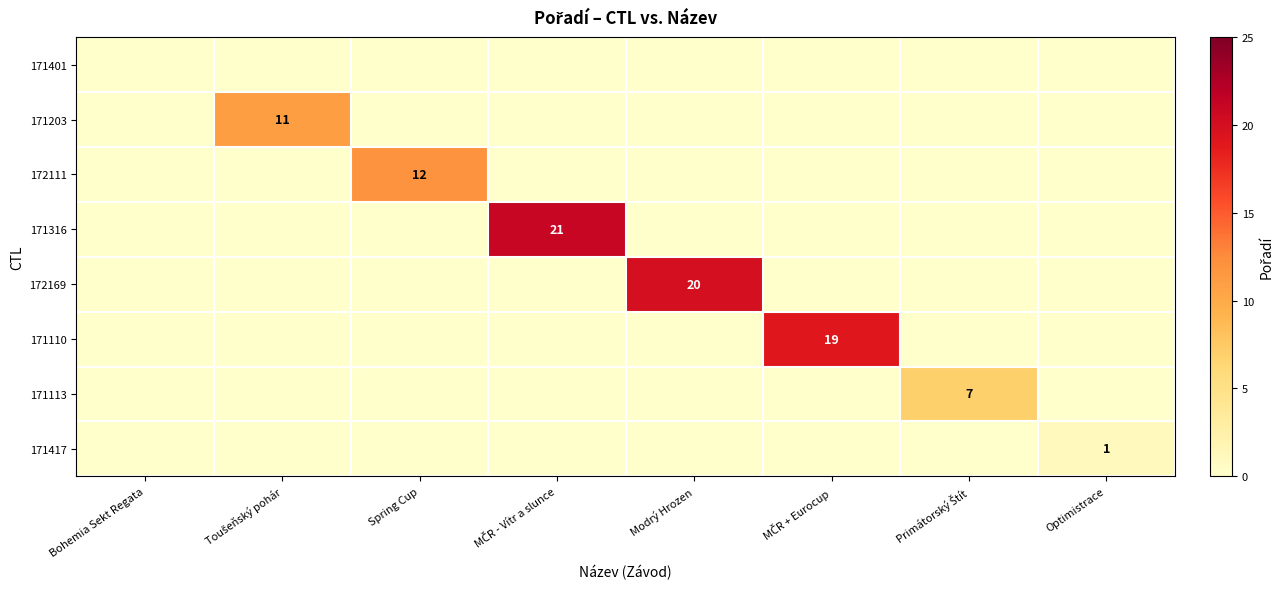

At how many categories does at least one series exceed 5?

6